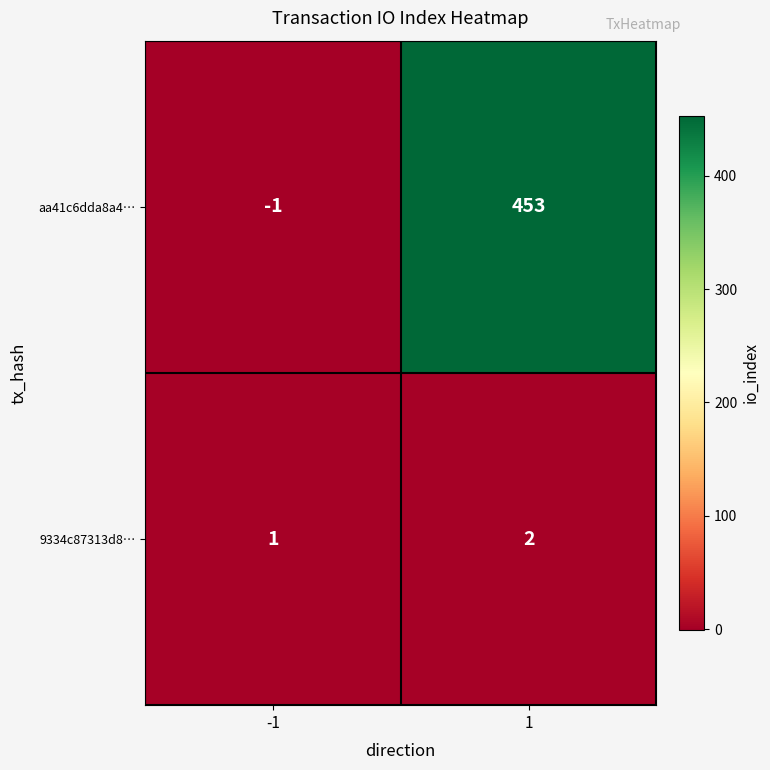

True or false: aa41c6dda8a4… has a value of 776 at 1.

False